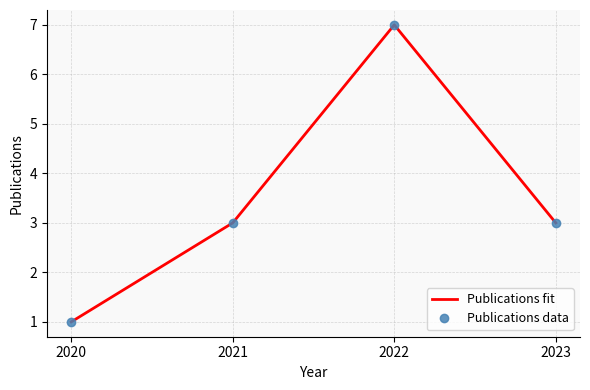

What is the difference between the maximum and minimum values in the Publications data series?

6